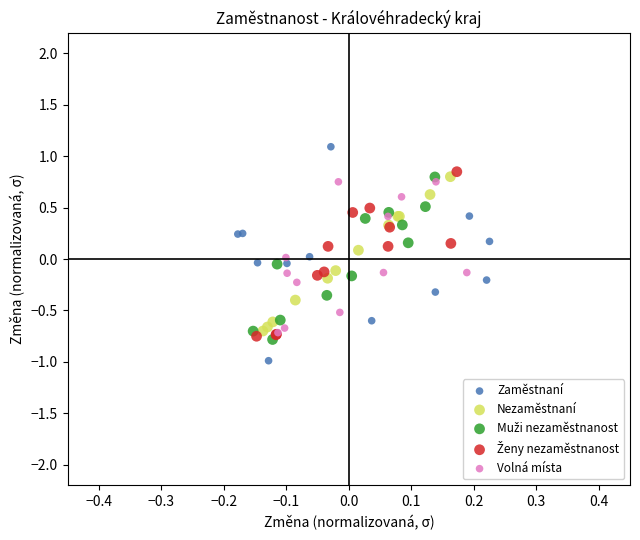

Which series reaches the minimum Y coordinate?

Zaměstnaní